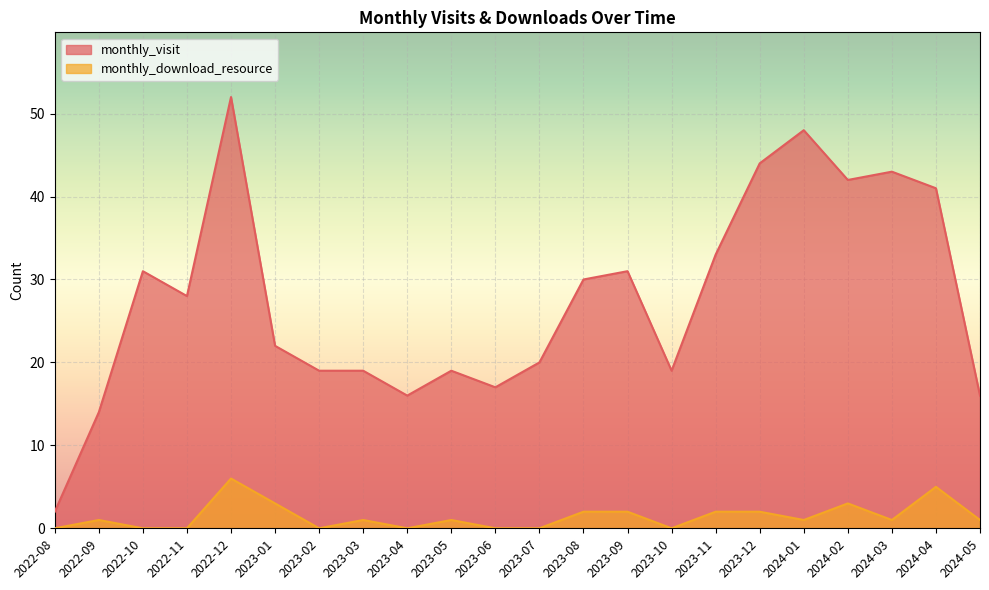

At which label is monthly_download_resource closest to 3?

2023-01